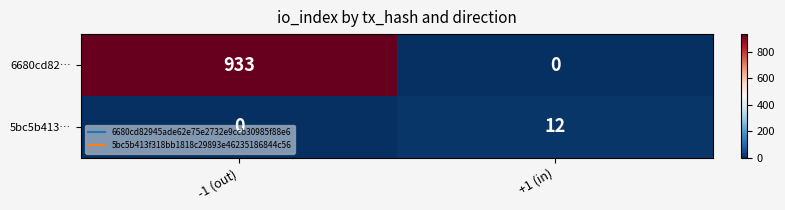

Rank the series at +1 (in) from lowest to highest value.

6680cd82…, 5bc5b413…